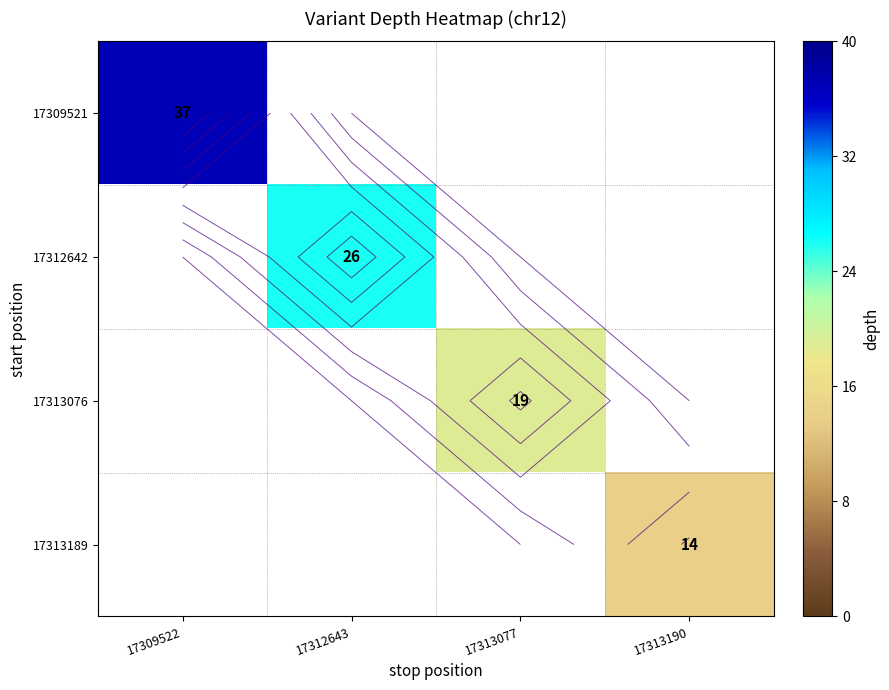

Which category has the highest value in the 17309521 series?

17309522